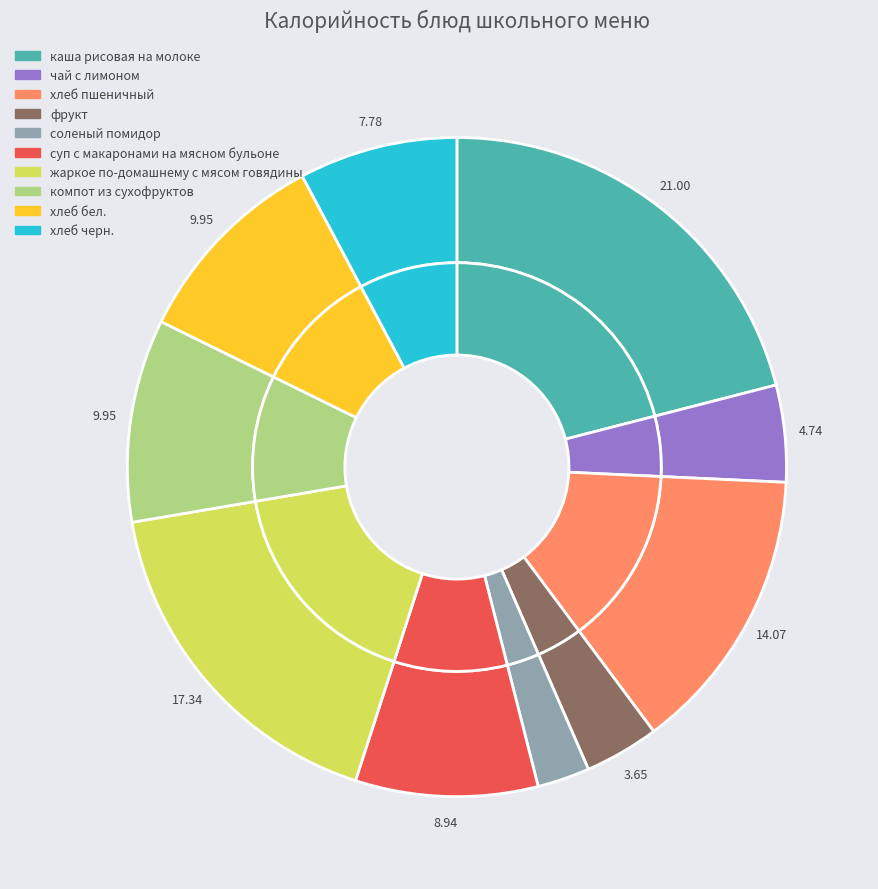

Does компот из сухофруктов represent more than half of the total?

No